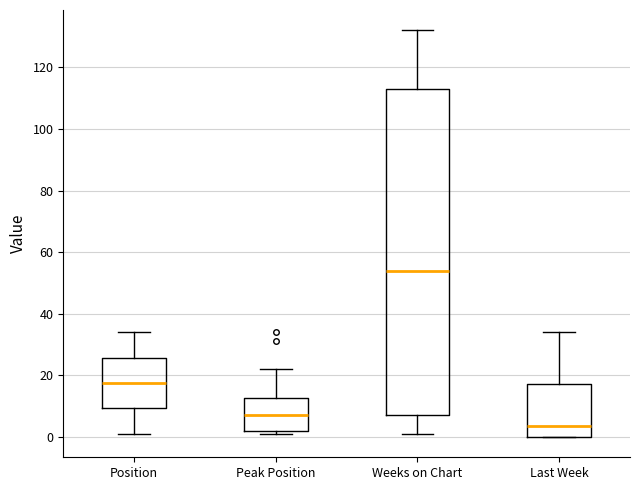

Which box is the tallest, from its lower edge to its upper edge?

Weeks on Chart